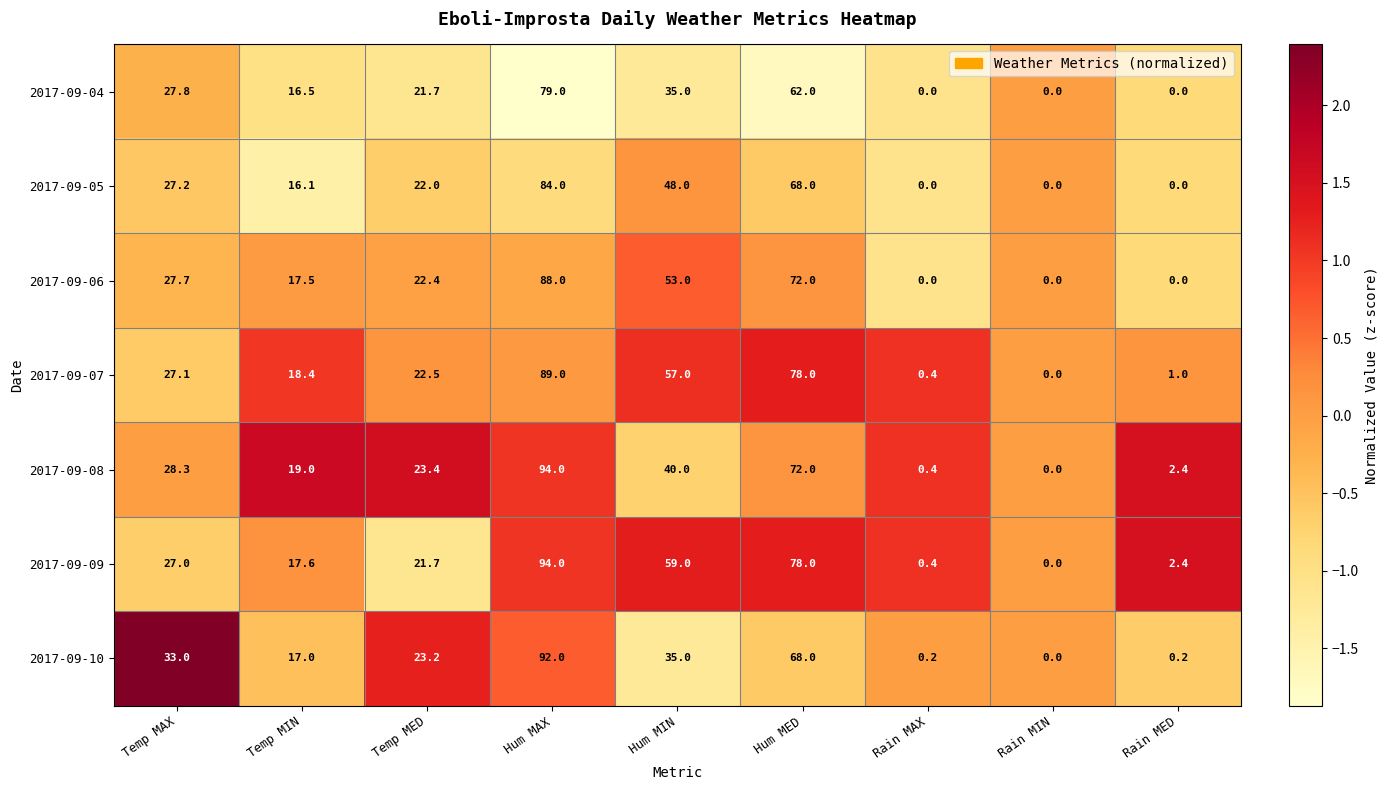

List the labels in order of 2017-09-07 value, smallest first.

Rain MIN, Rain MAX, Rain MED, Temp MIN, Temp MED, Temp MAX, Hum MIN, Hum MED, Hum MAX